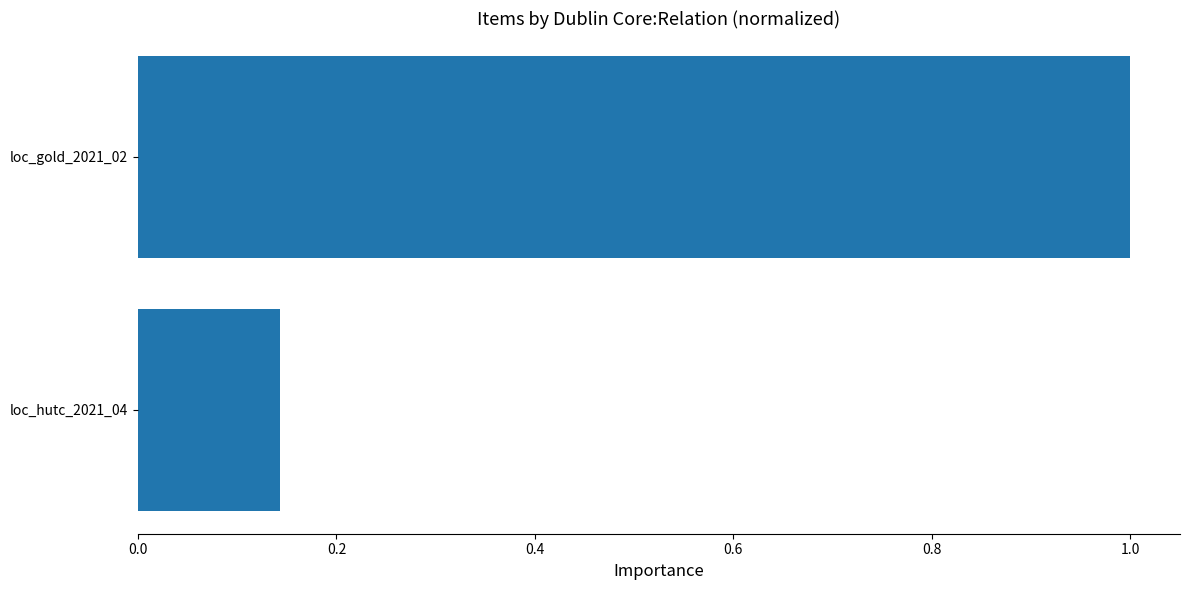

The chart shows a value of 1.0 at loc_gold_2021_02. True or false?

True